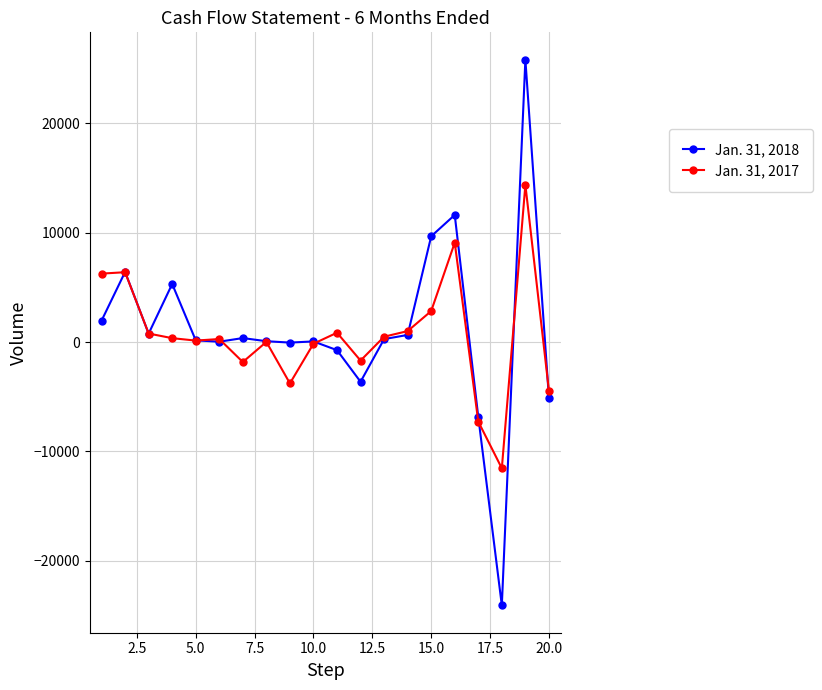

List the series in order of their peak value, lowest first.

Jan. 31, 2017, Jan. 31, 2018